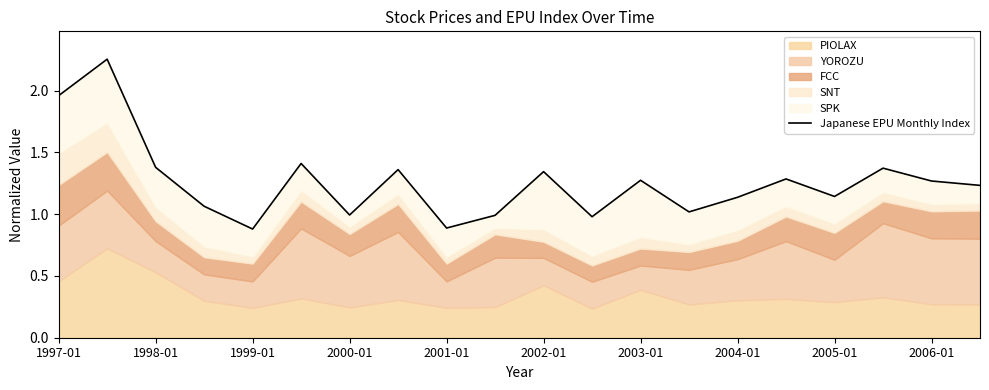

What value does the data have at 2004-01?

1.1